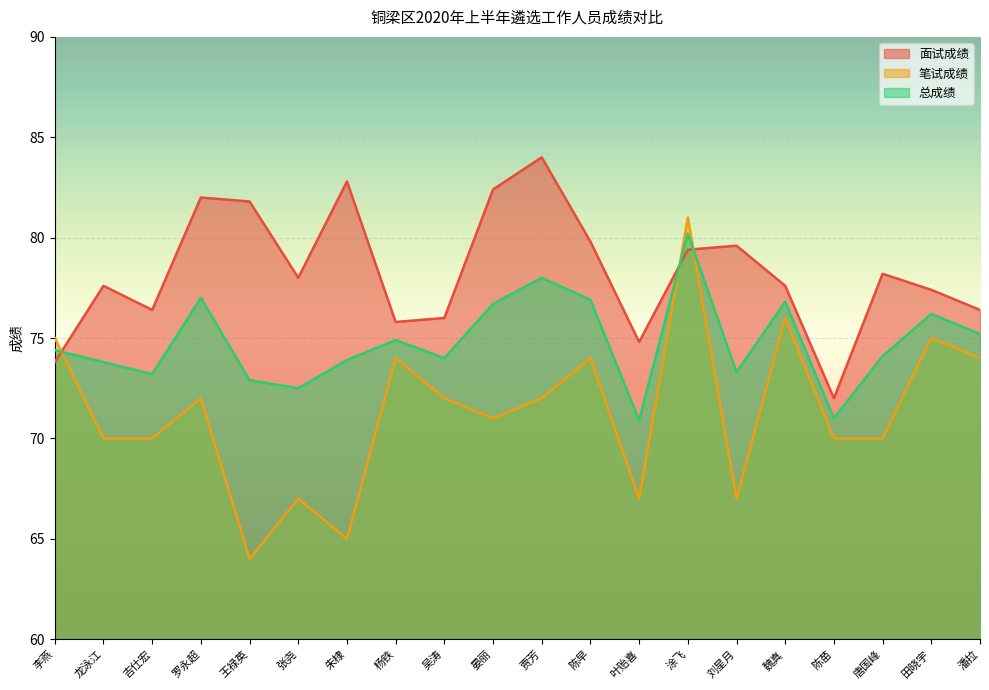

What is the value of the 笔试成绩 point at the 18th from the left?

70.0